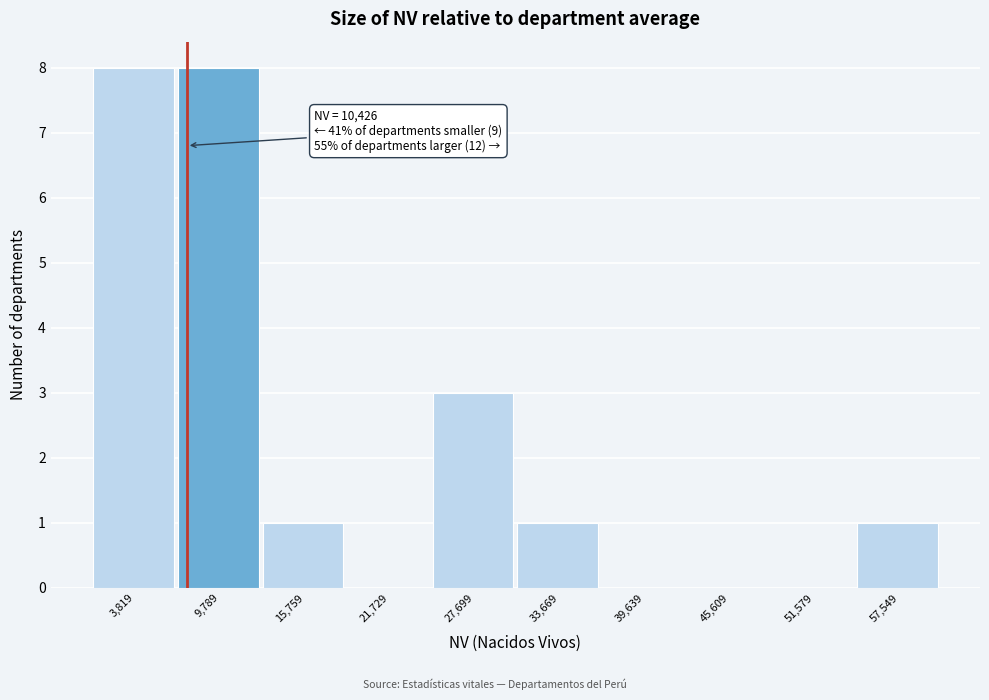

Reading left to right, what are all the values shown in this chart?

3,819=8	9,789=8	15,759=1	21,729=0	27,699=3	33,669=1	39,639=0	45,609=0	51,579=0	57,549=1